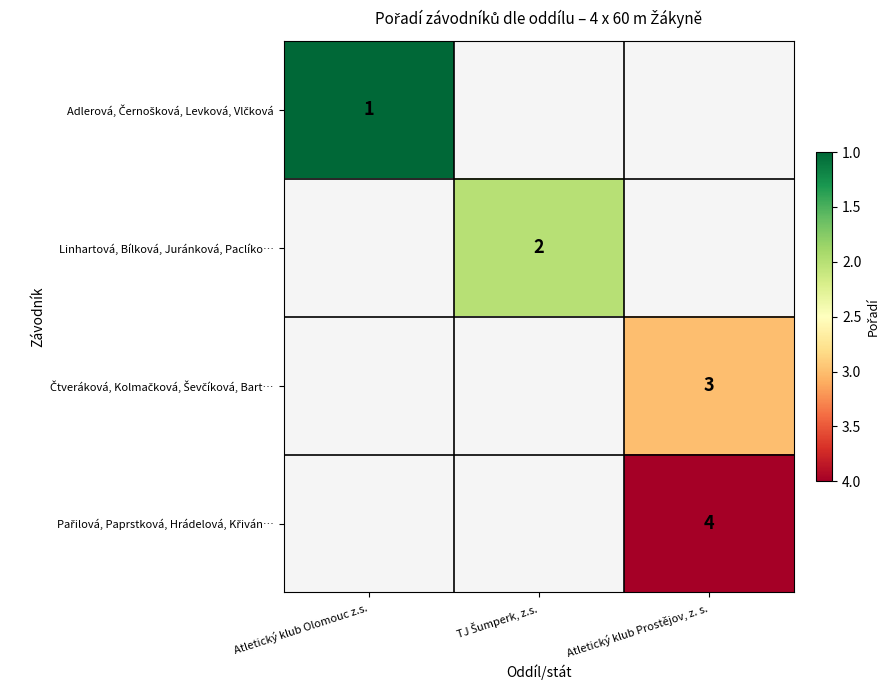

Rank the categories by Adlerová, Černošková, Levková, Vlčková value from highest to lowest.

Atletický klub Olomouc z.s., TJ Šumperk, z.s., Atletický klub Prostějov, z. s.